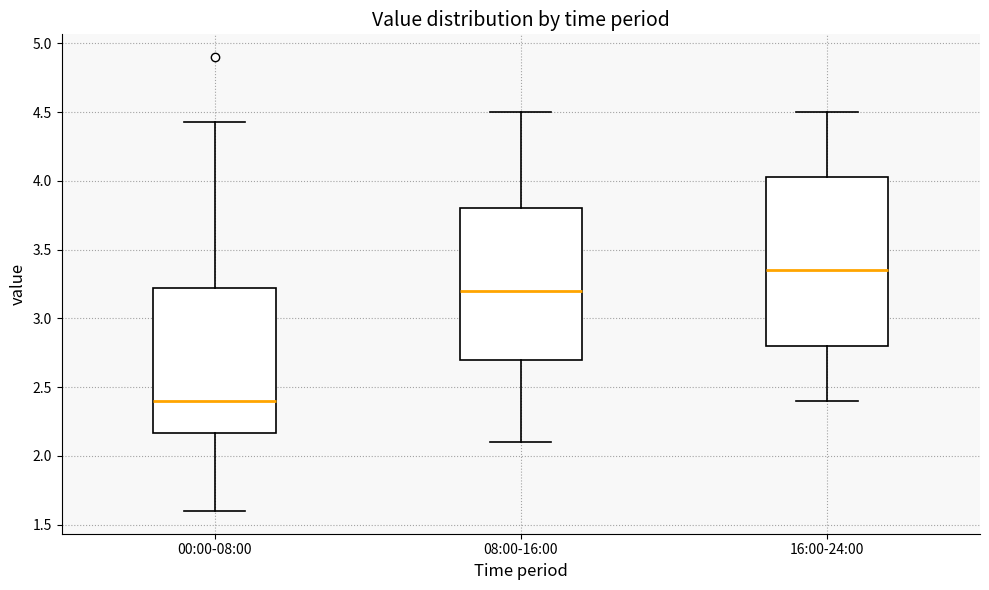

Where does the lower whisker of the box for 16:00-24:00 end on the y-axis? The values are not printed on the chart, so give them approximately, as read against the axis.

2.40